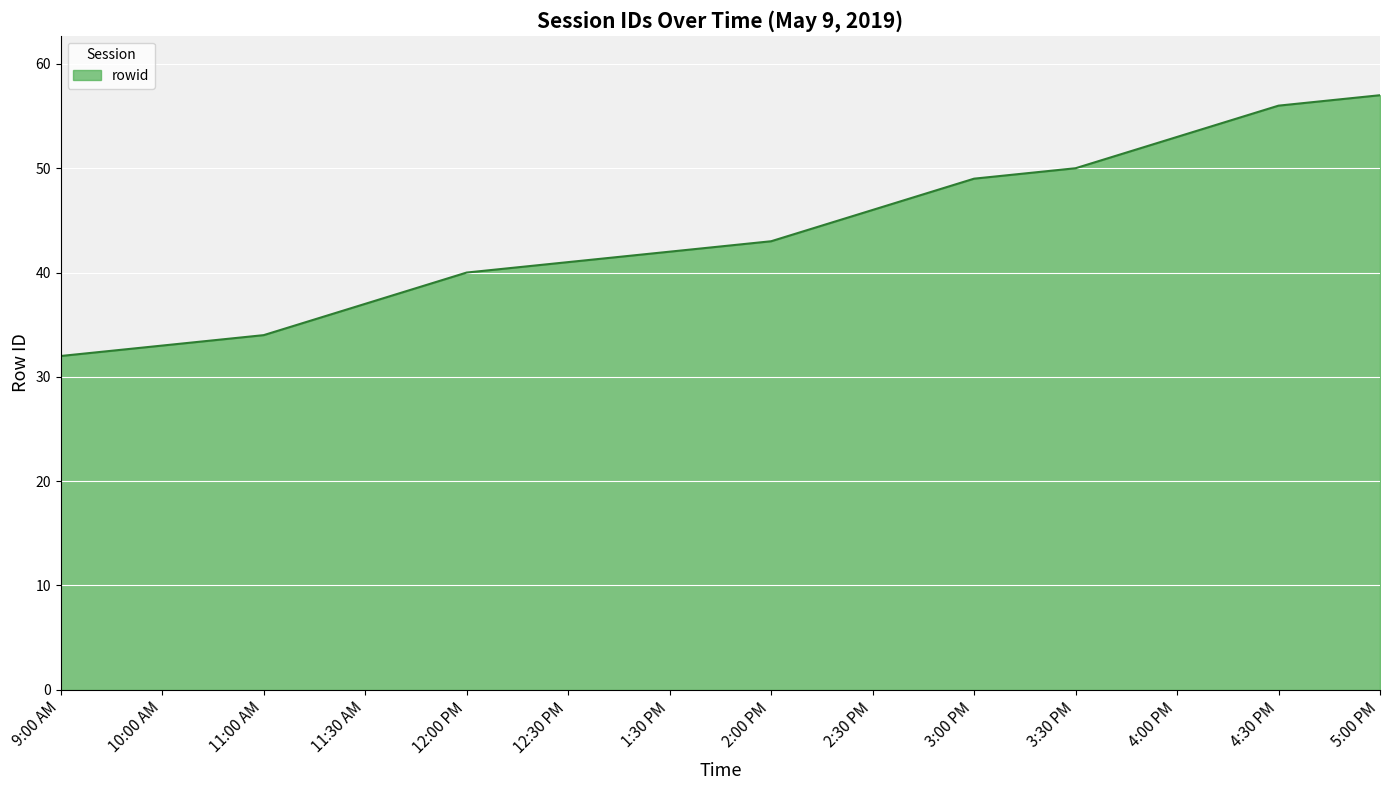

What is the approximate value at 10:00 AM, to the nearest 5?

35